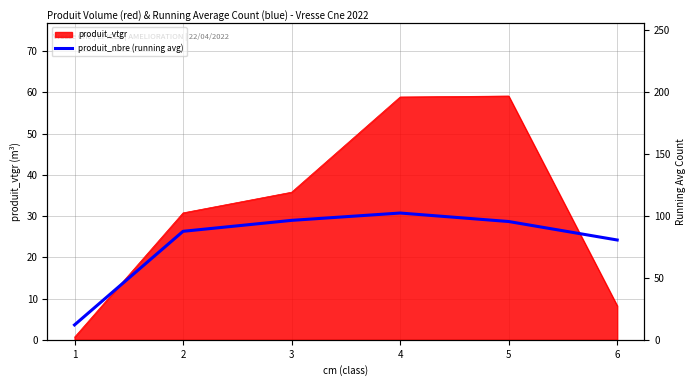

How many values exceed 95?

3